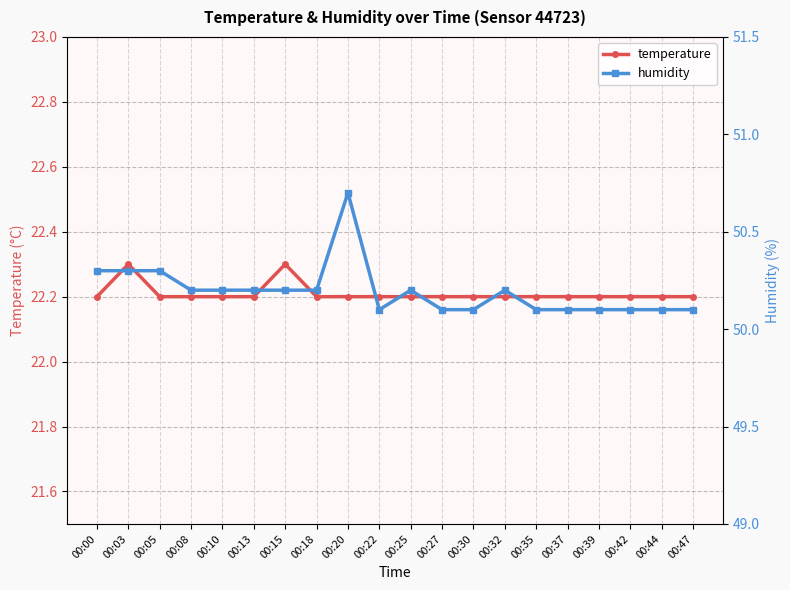

What is the average value of the humidity series?

50.2